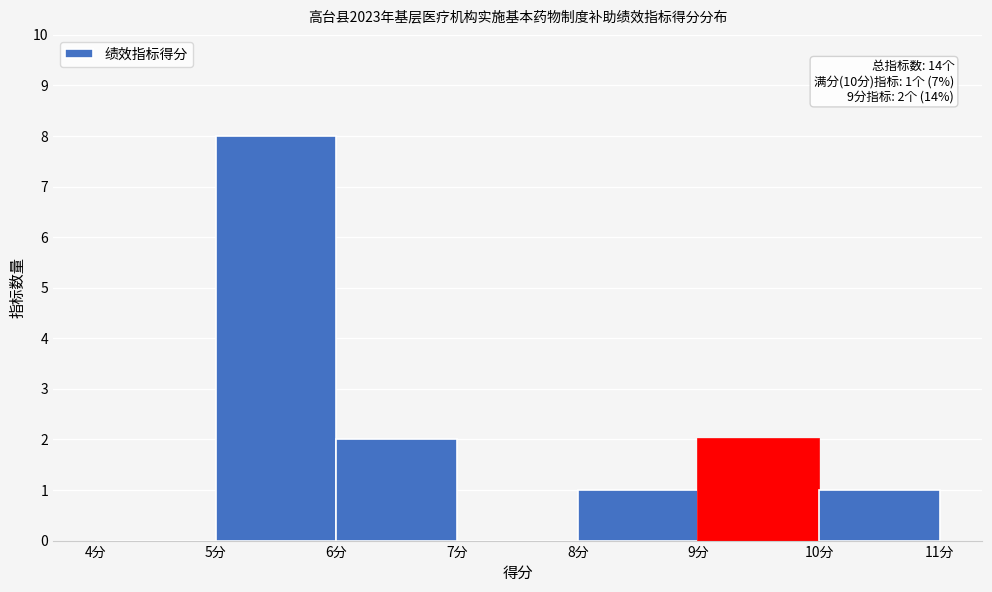

Which range on the x-axis has the tallest bar?

5 to 6